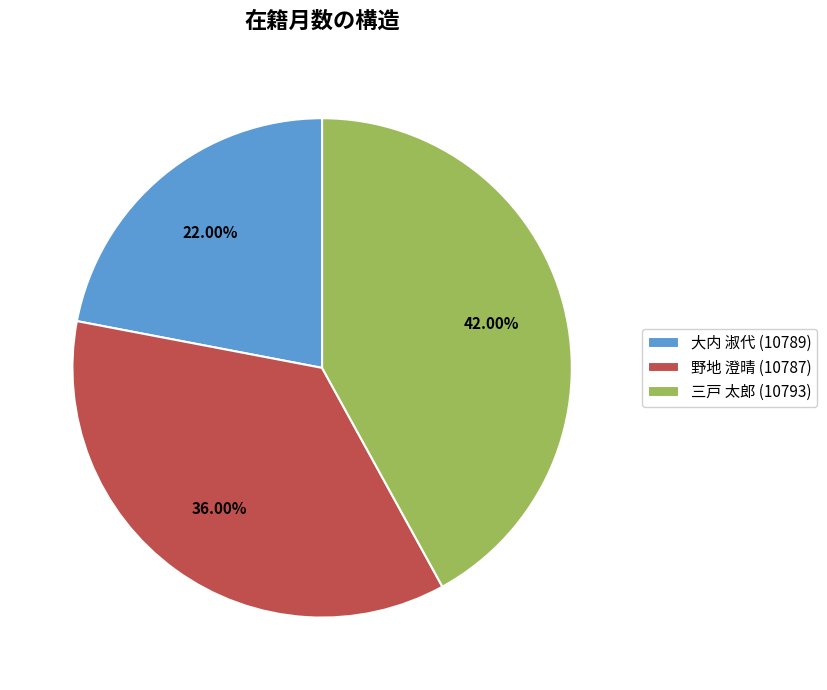

Does 野地 澄晴 (10787) account for over 50% of the chart?

No